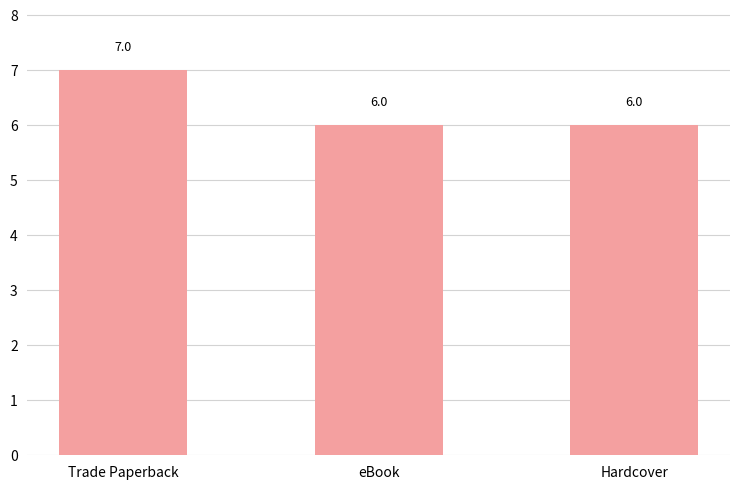

What is the ratio of the value at eBook to the value at Hardcover?

1.0